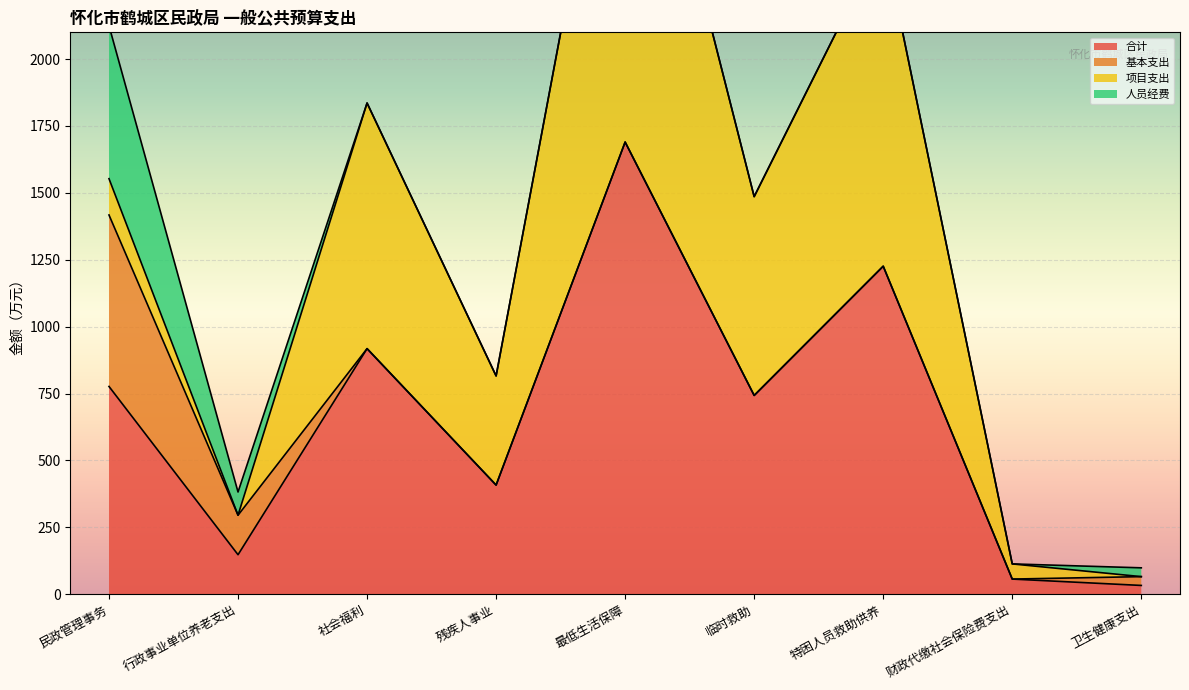

True or false: 基本支出 and 人员经费 cross at least once.

False